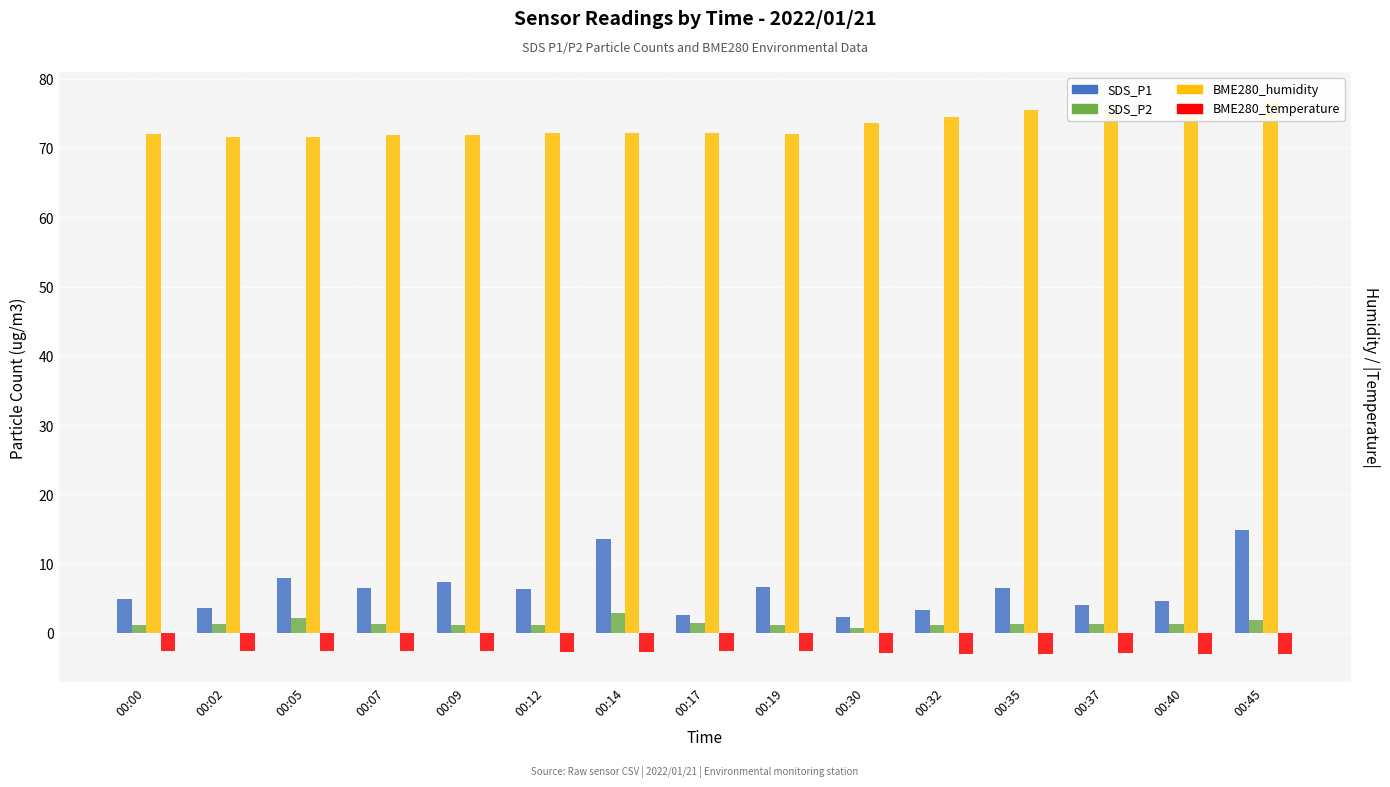

At which category does the chart reach its minimum across all series?

00:45